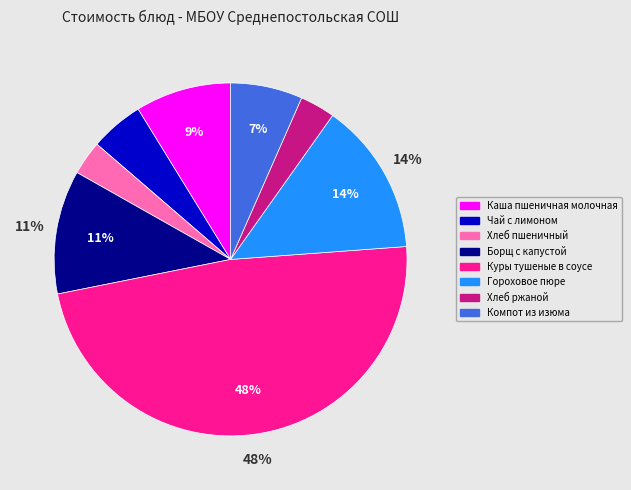

What percentage is the Хлеб ржаной slice, to the nearest percent?

3%